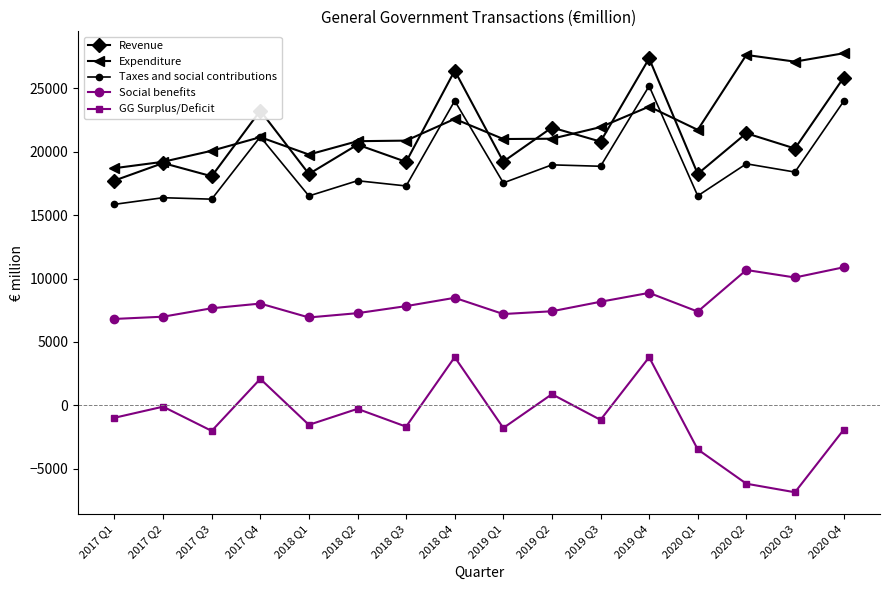

At which label does Revenue first exceed 20549?

2017 Q4